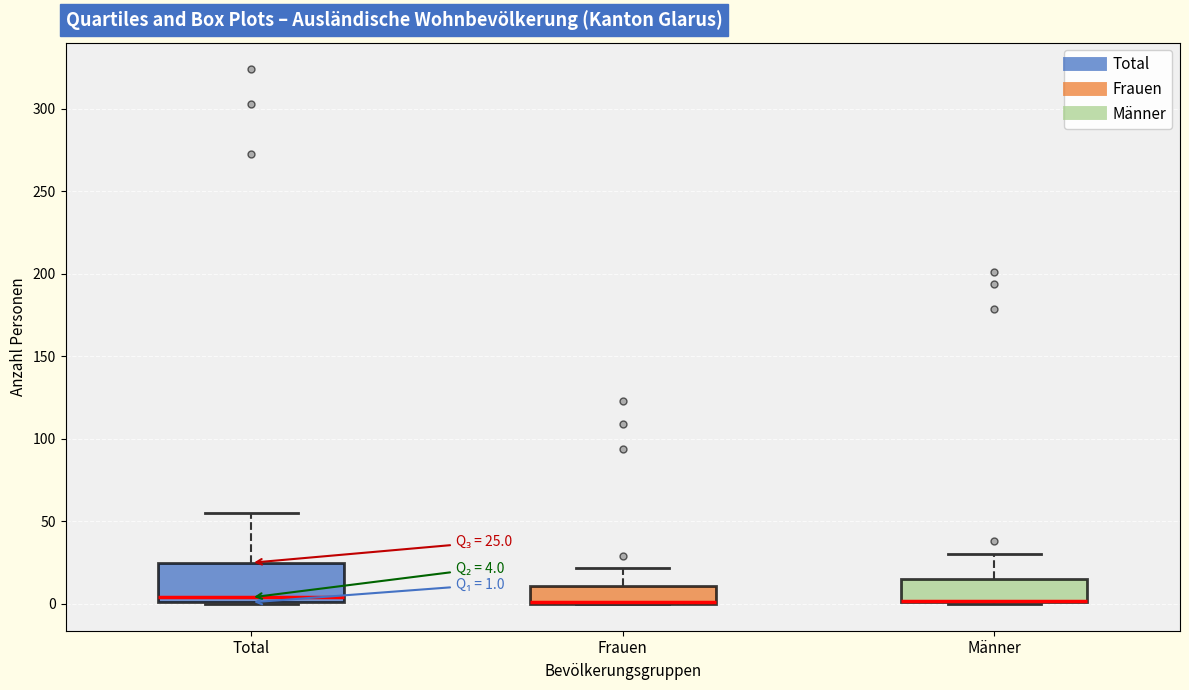

Comparing the boxes themselves (not the whiskers), which one is the tallest?

Total